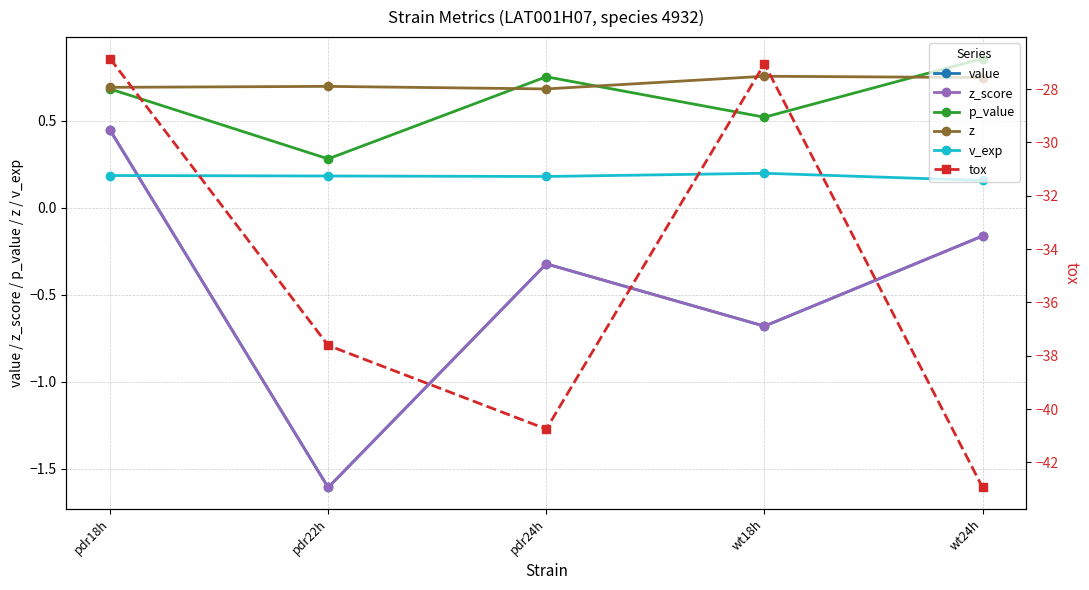

Which category has the highest value across all series?

wt24h